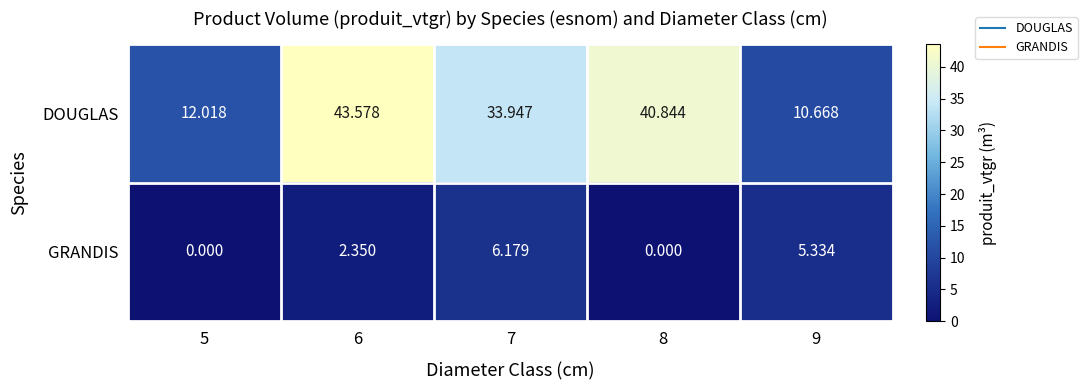

Which series changed the most between 7 and 9?

DOUGLAS